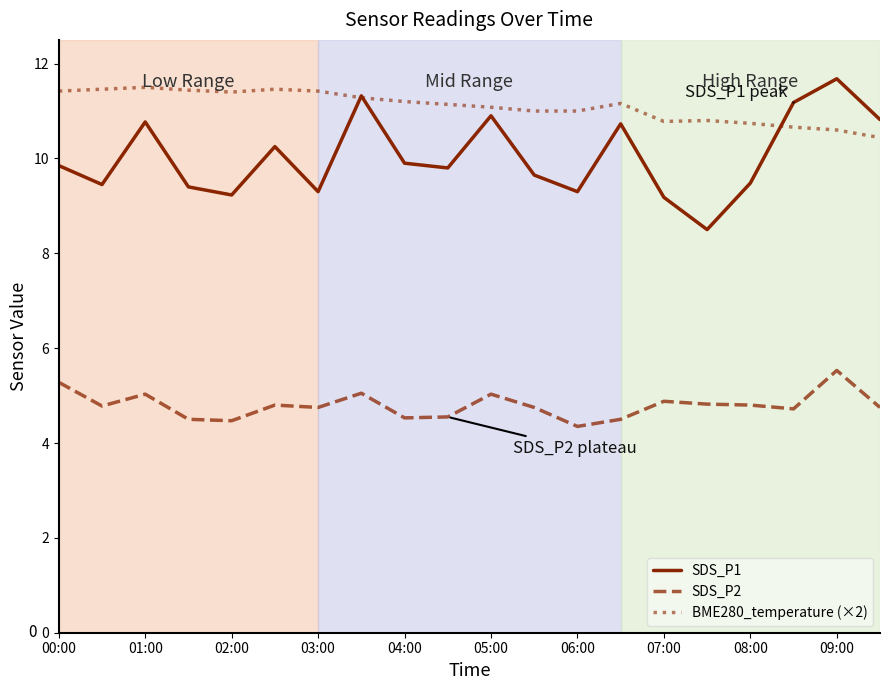

Rank the series by their maximum value, from lowest to highest.

SDS_P2, BME280_temperature (×2), SDS_P1